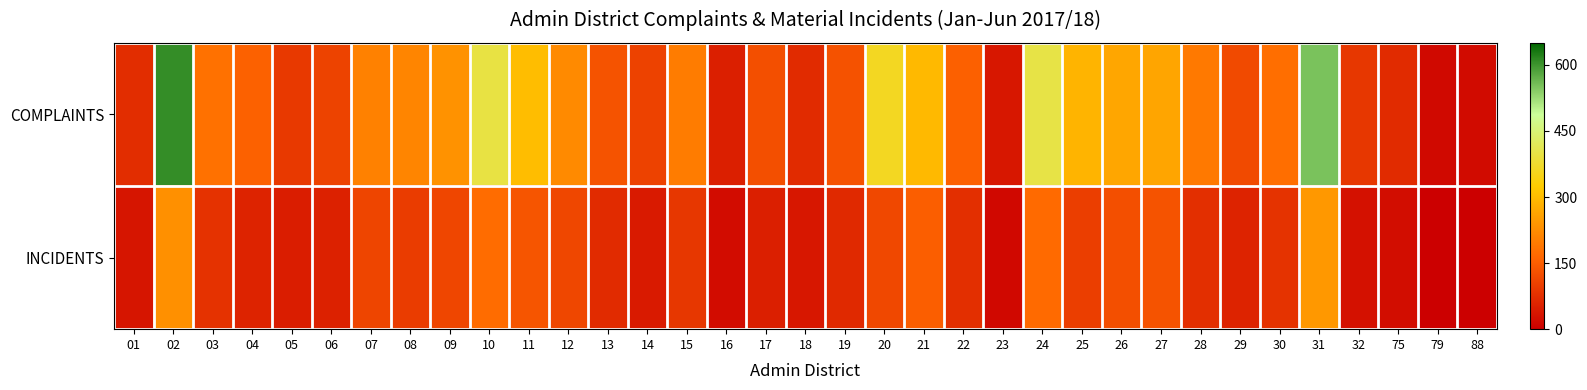

Reading left to right, list all the values displayed in this chart.

COMPLAINTS: 01=73	02=607	03=181	04=156	05=92	06=108	07=206	08=213	09=233	10=397	11=301	12=222	13=134	14=106	15=199	16=52	17=127	18=70	19=131	20=361	21=295	22=154	23=37	24=399	25=288	26=265	27=263	28=193	29=119	30=176	31=552	32=88	75=70	79=16	88=18
INCIDENTS: 01=35	02=231	03=81	04=56	05=48	06=54	07=111	08=97	09=112	10=173	11=136	12=113	13=69	14=43	15=88	16=21	17=52	18=37	19=67	20=116	21=151	22=75	23=14	24=170	25=100	26=126	27=133	28=76	29=56	30=82	31=243	32=28	75=22	79=0	88=0